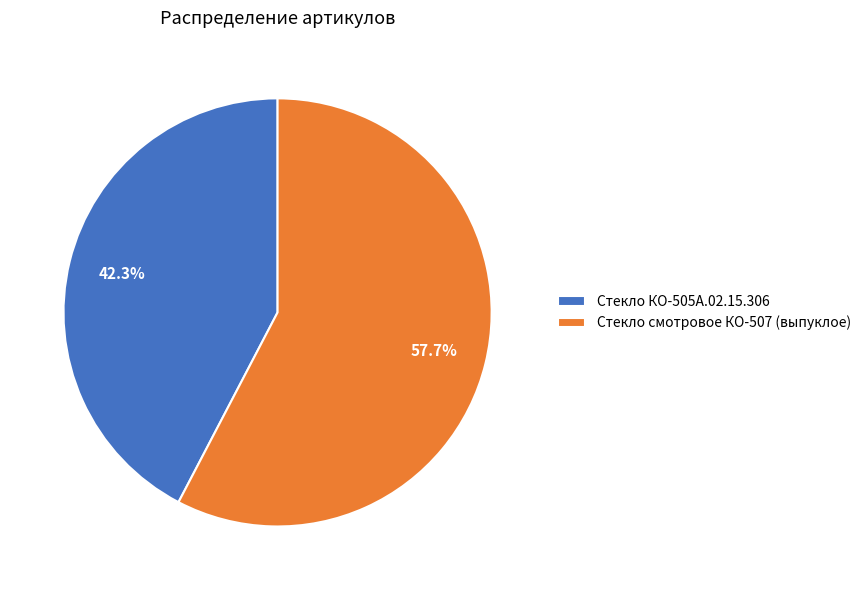

To the nearest percent, what is the combined percentage of Стекло смотровое КО-507 (выпуклое) and Стекло КО-505А.02.15.306?

100%